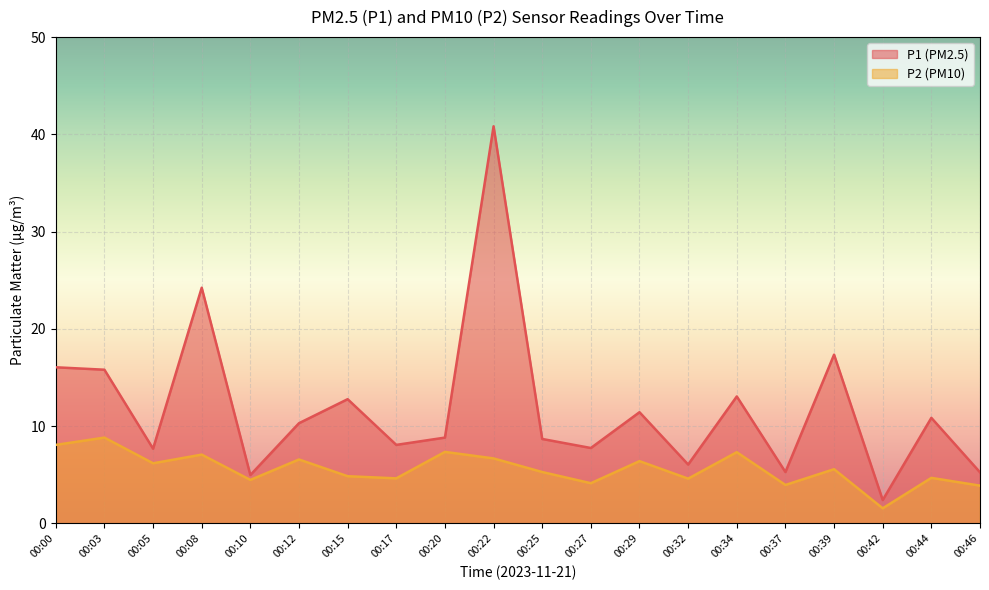

Which category has the lowest value in the P1 series?

00:42